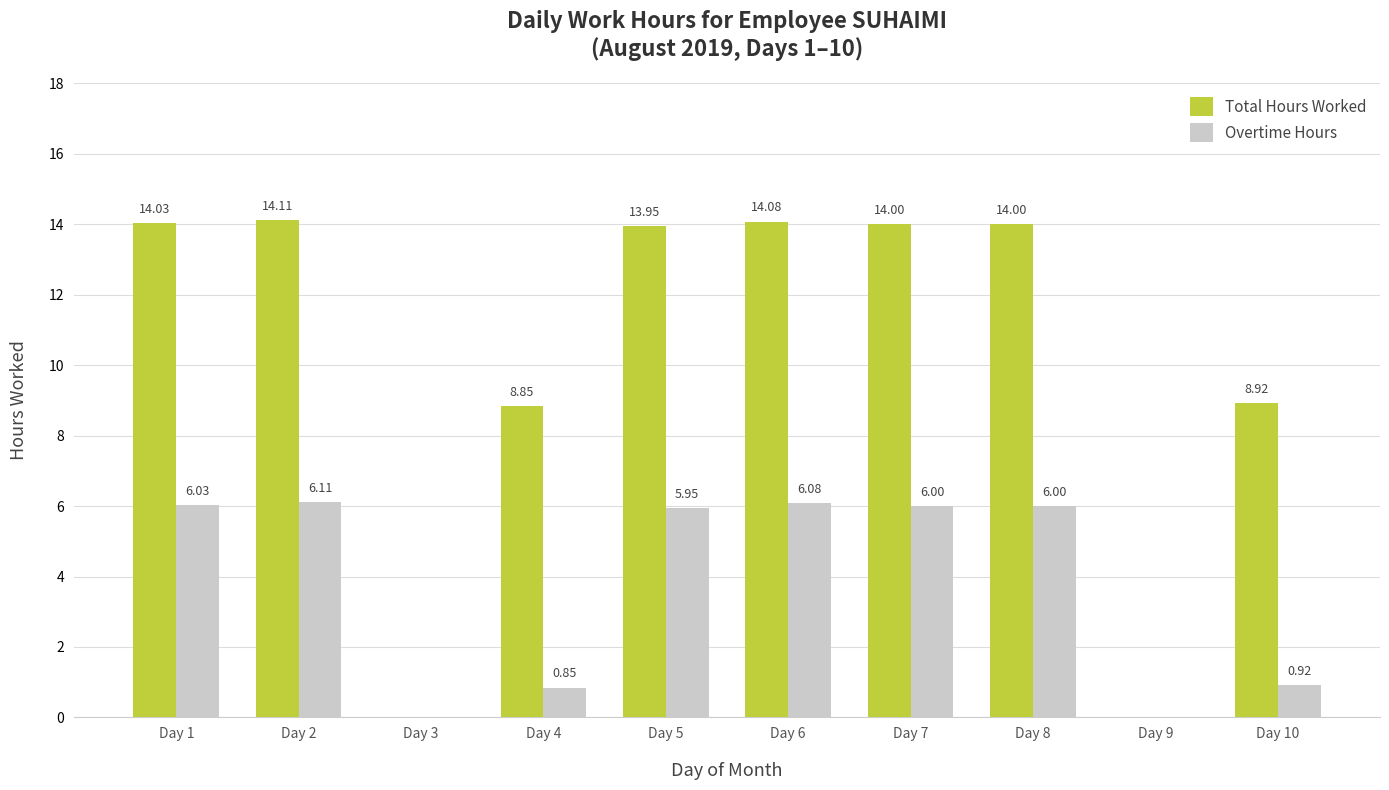

Are the bars horizontal?

No